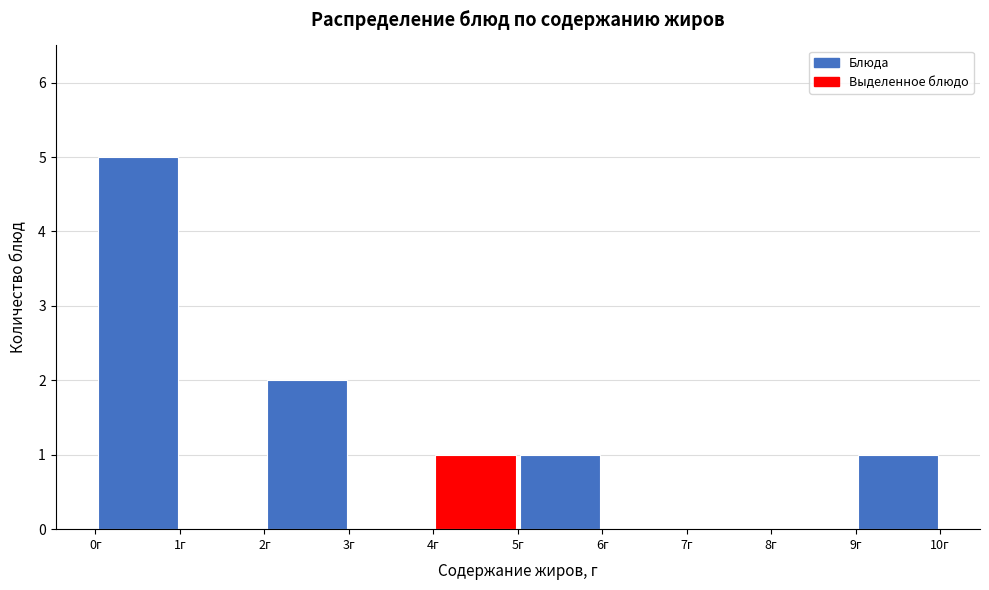

Reading left to right, list every bar in this chart as the range it spans on the x-axis followed by its height. The values are not printed on the chart, so give them approximately, as read against the axis.

0 to 1: 5
1 to 2: 0
2 to 3: 2
3 to 4: 0
4 to 5: 1
5 to 6: 1
6 to 7: 0
7 to 8: 0
8 to 9: 0
9 to 10: 1